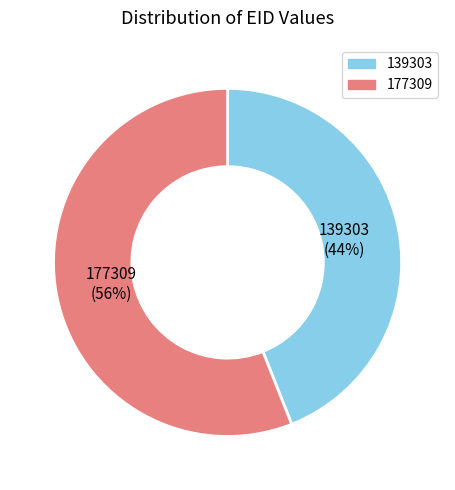

How many slices are in this pie chart?

2